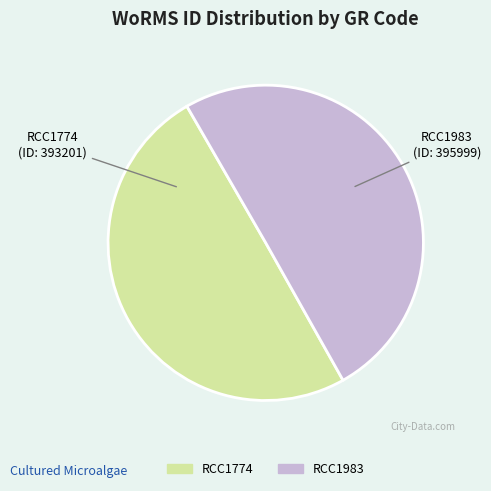

Combined, do RCC1983 and RCC1774 account for over 50%?

Yes